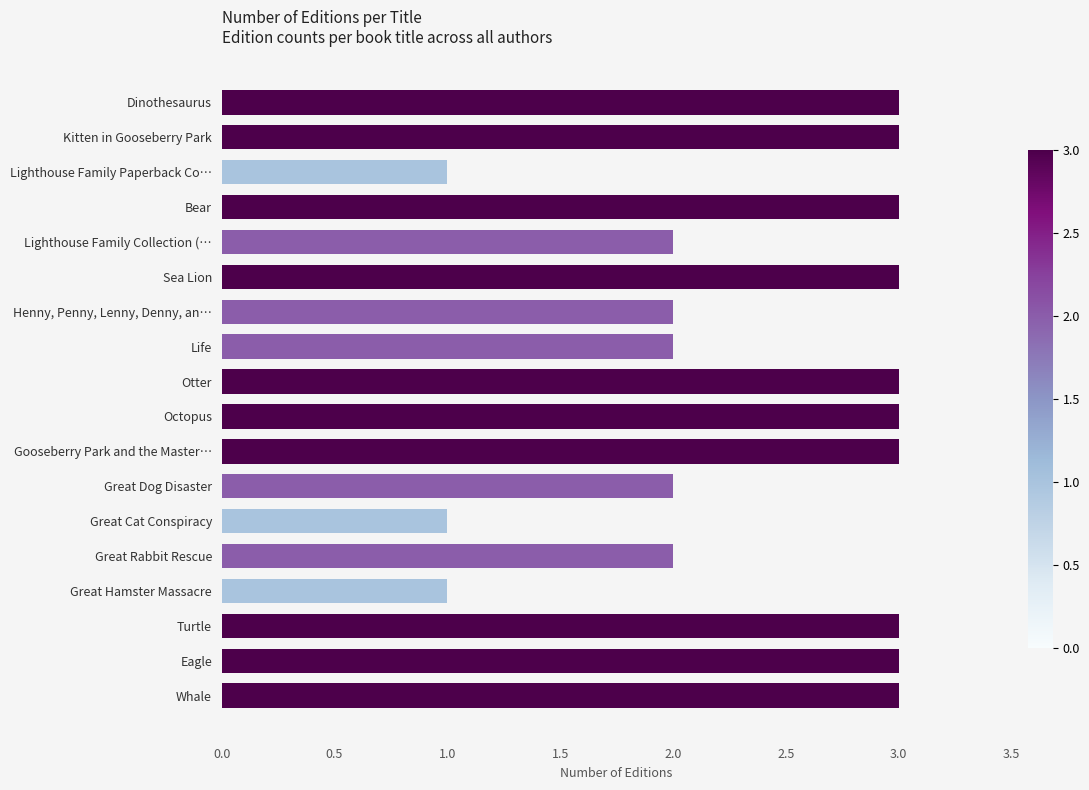

Count the values in the range 2 to 3.

15